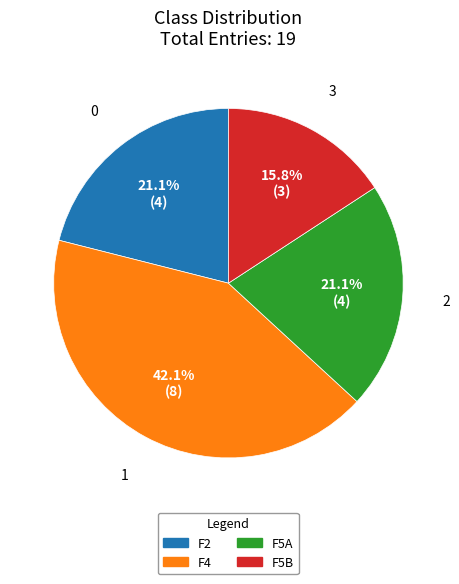

How much of the chart is everything except F2?

78.9%